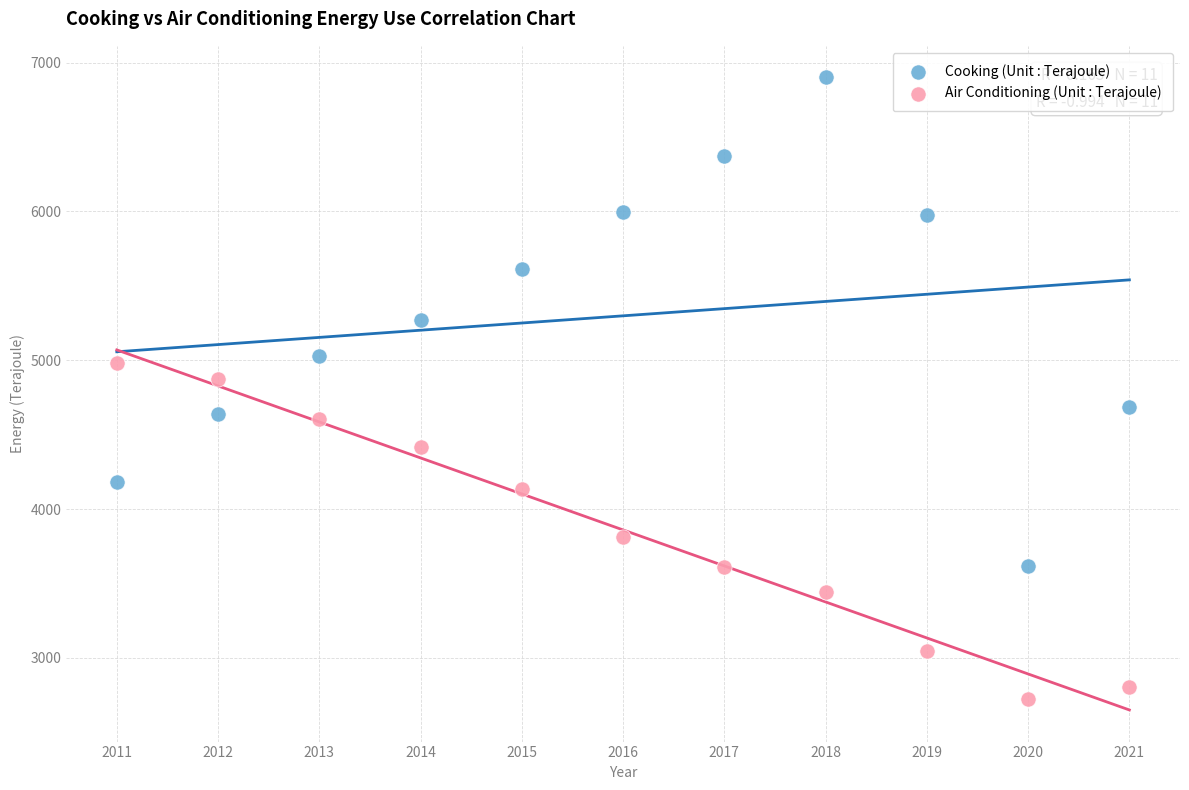

Which series has the largest Y range (max minus min)?

Cooking (Unit : Terajoule)